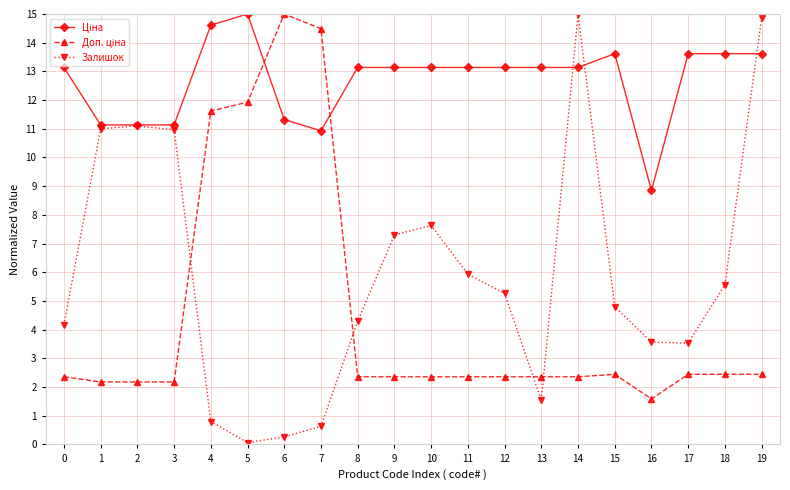

At which category is the sum across all series the highest?

19